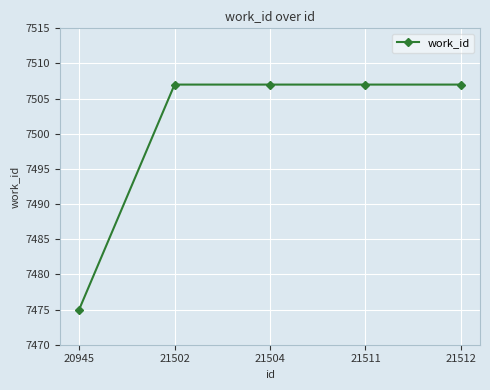

True or false: the data shows 7507 at 21504.

True